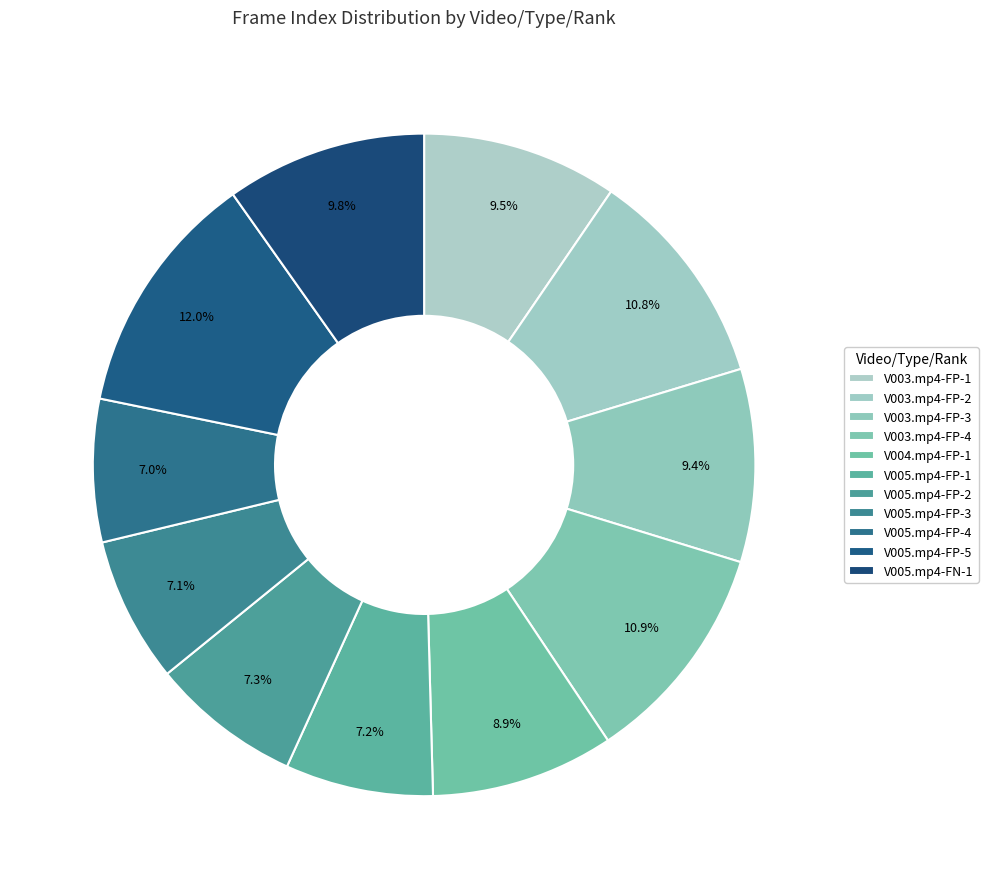

How many slices are in this pie chart?

11